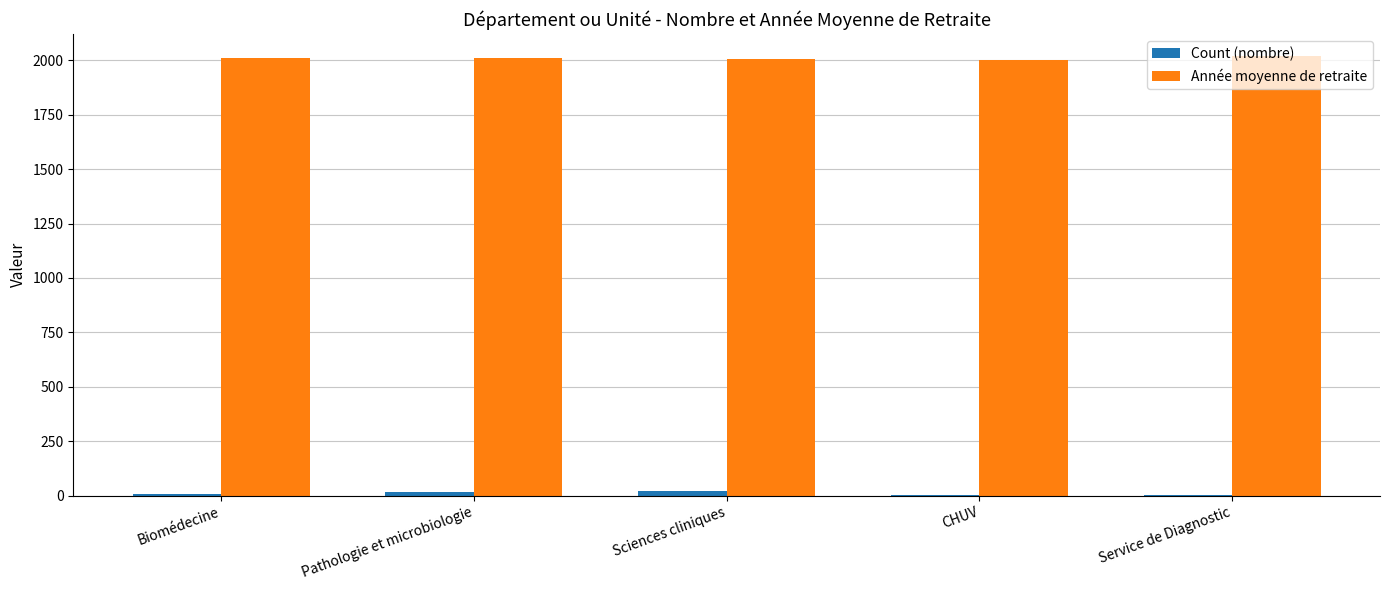

What is the maximum value shown in the chart?

2020.0